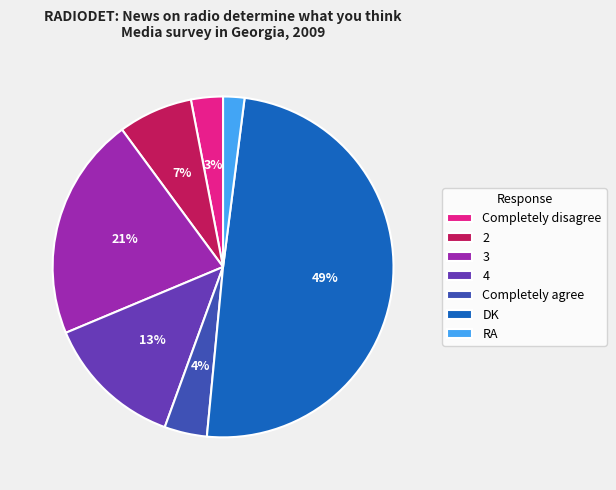

Do 4 and RA together represent more than half of the pie?

No